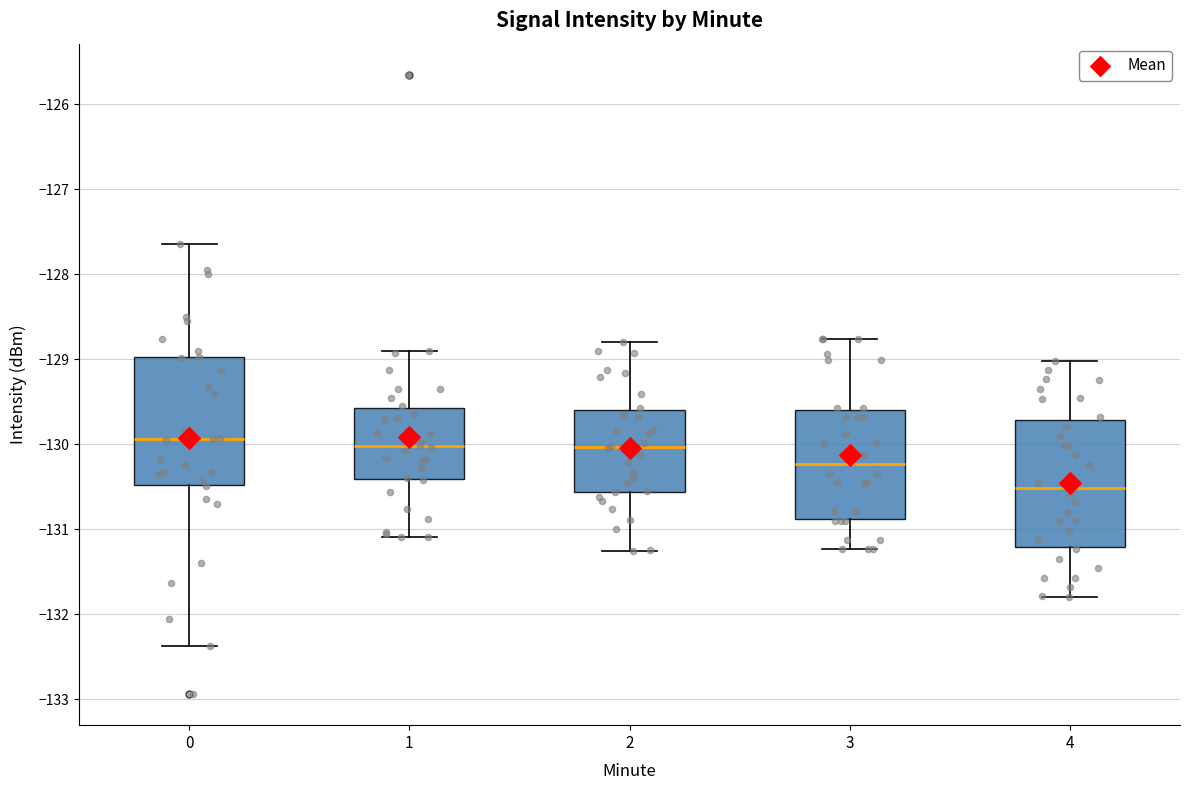

Reading left to right, read every box against the y-axis: the position of its median line, the range the box covers, and the ends of its whiskers. The values are not printed on the chart, so give them approximately, as read against the axis.

0: median -129.9, box -130.5 to -129.0, whiskers -132.4 to -127.6
1: median -130.0, box -130.4 to -129.6, whiskers -131.1 to -128.9
2: median -130.0, box -130.6 to -129.6, whiskers -131.3 to -128.8
3: median -130.2, box -130.9 to -129.6, whiskers -131.2 to -128.8
4: median -130.5, box -131.2 to -129.7, whiskers -131.8 to -129.0